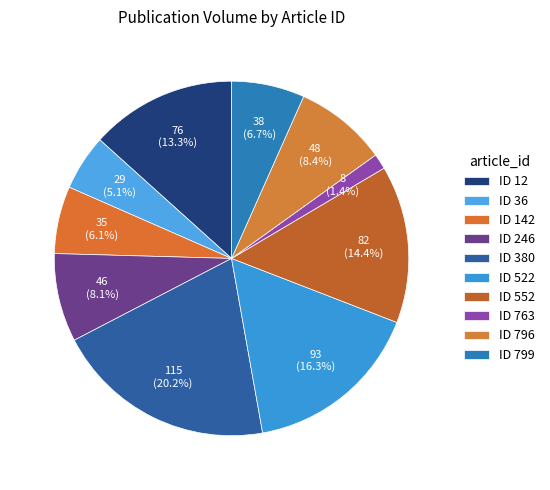

Which slice is the largest?

380